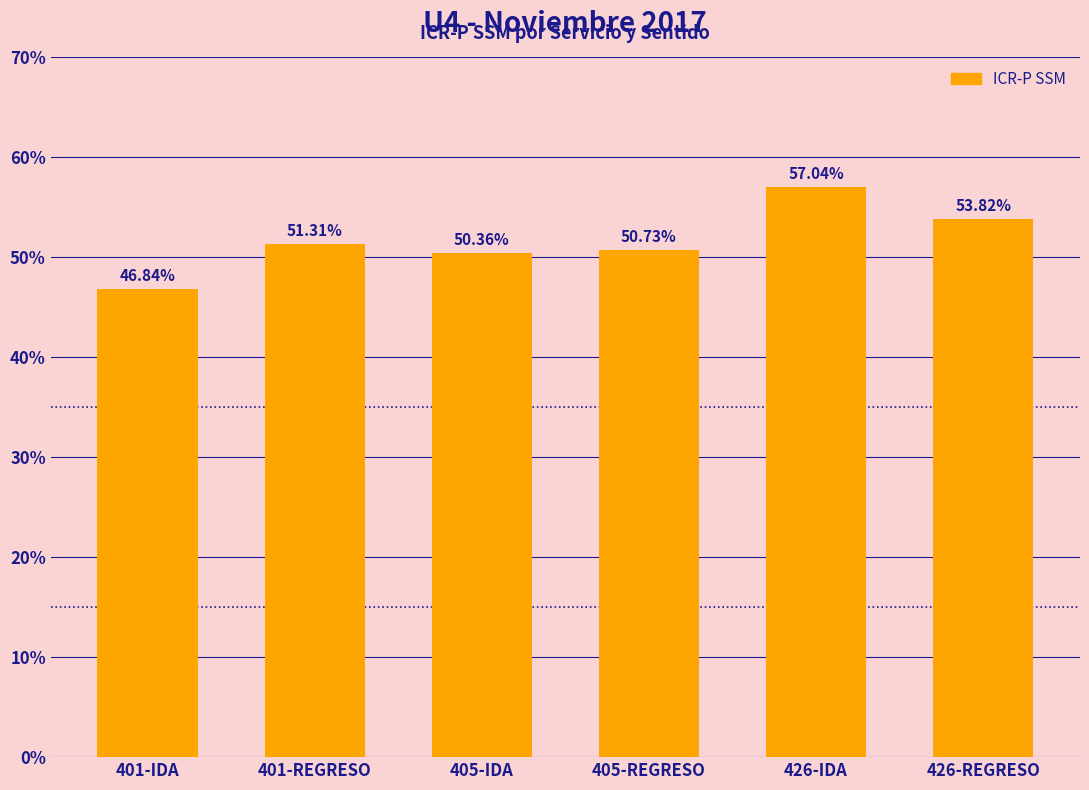

What is the average value?

0.5